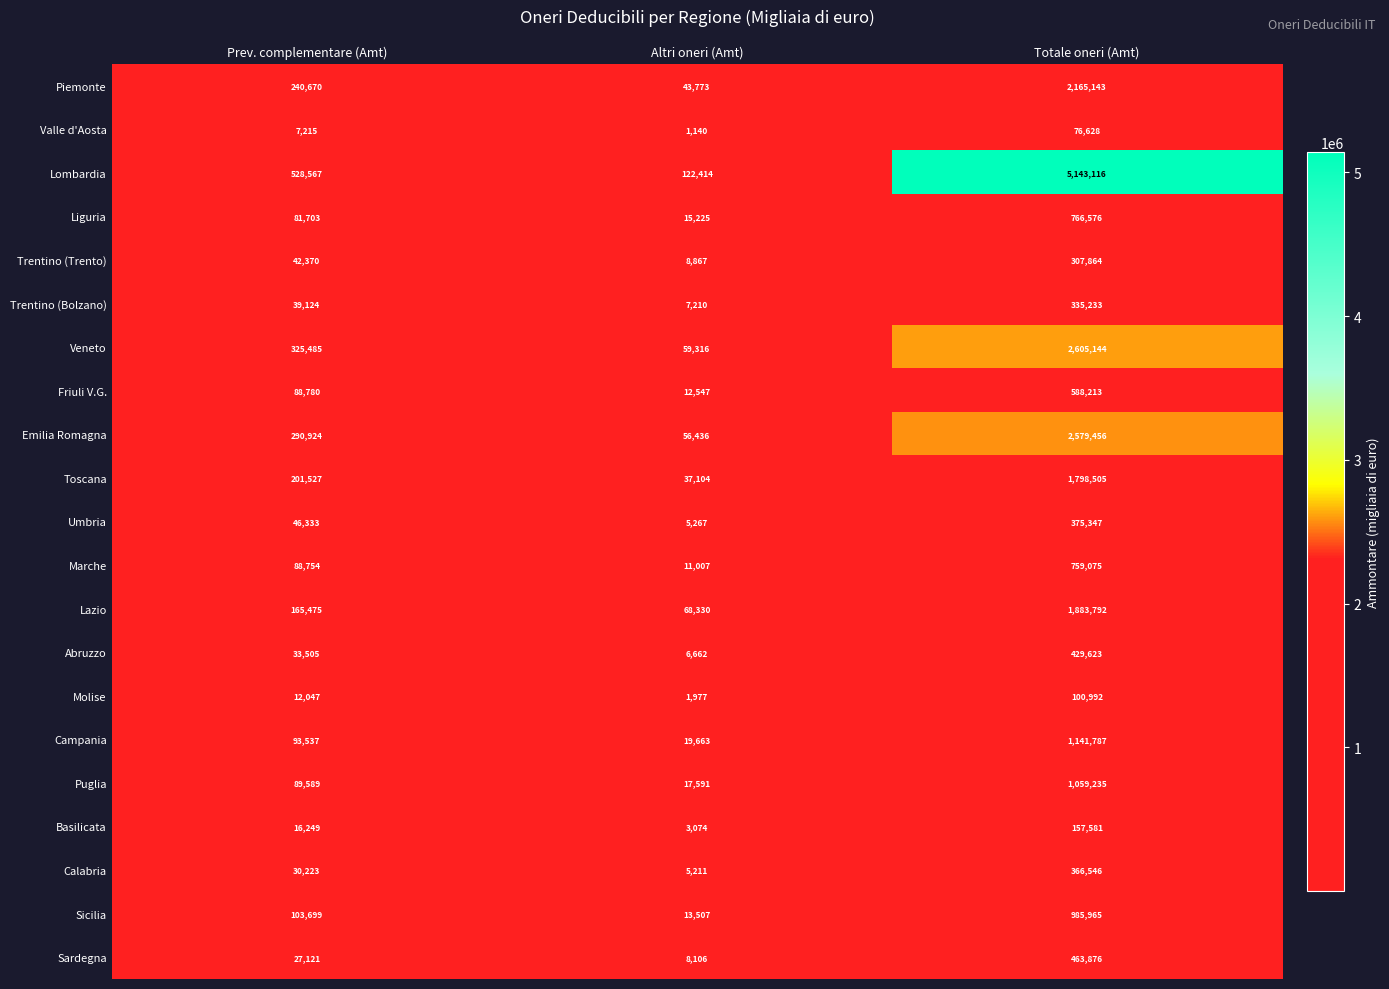

What is the greatest value displayed?

5143116